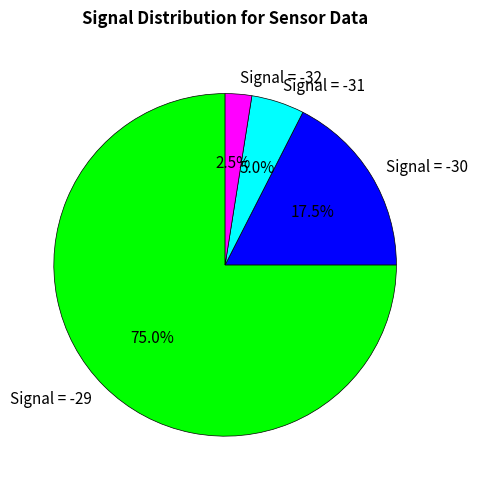

Which category has the smallest portion of the pie?

Signal = -32